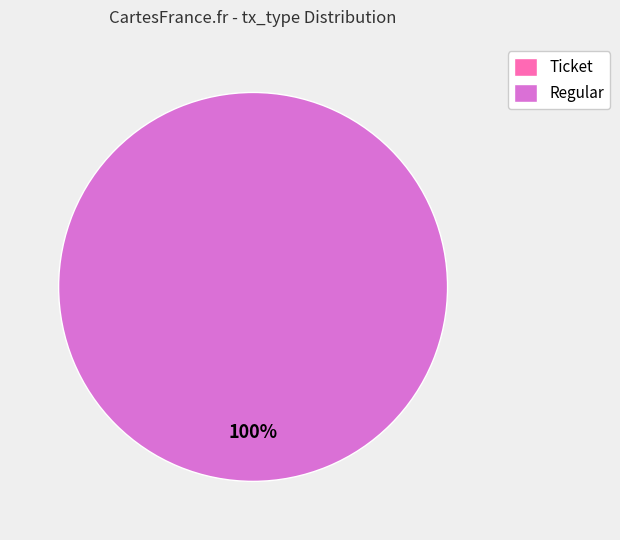

To the nearest percent, what portion does Regular represent?

100%